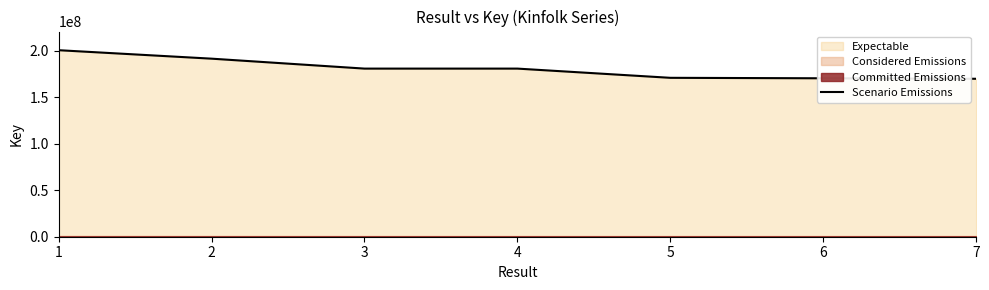

Which has a higher value, 3 or 2?

2